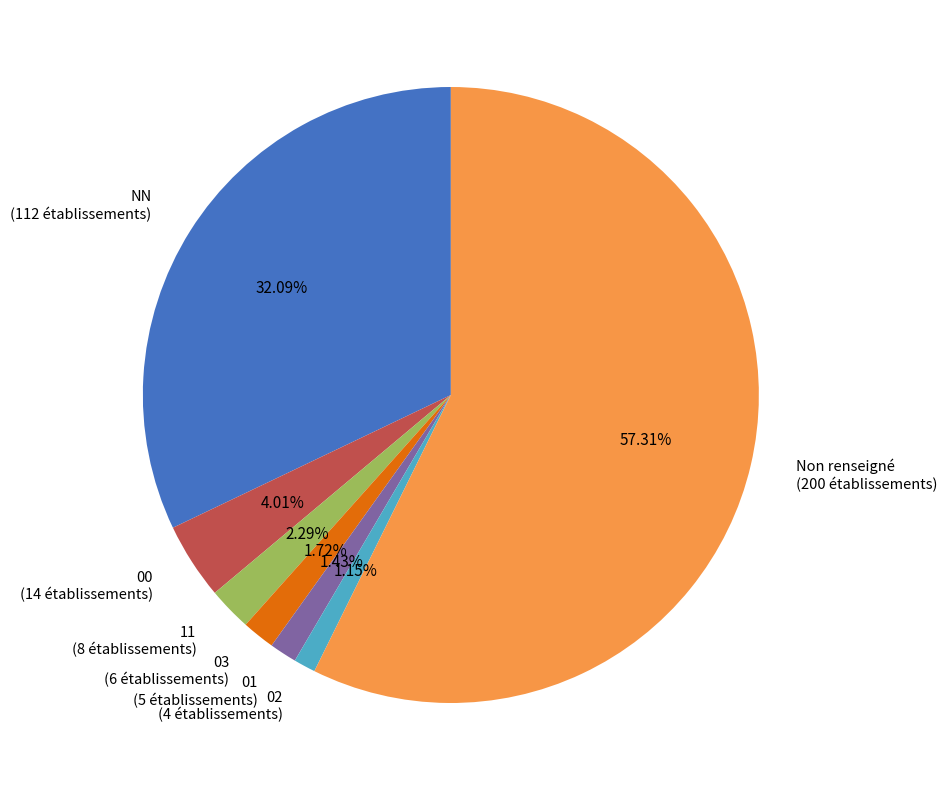

How many slices are in this pie chart?

7